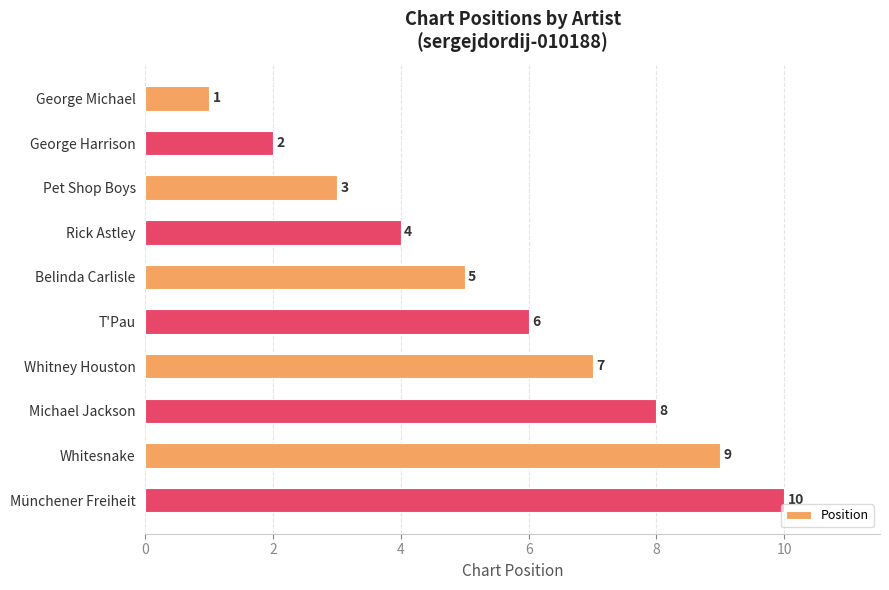

The value at Pet Shop Boys is 4. True or false?

False